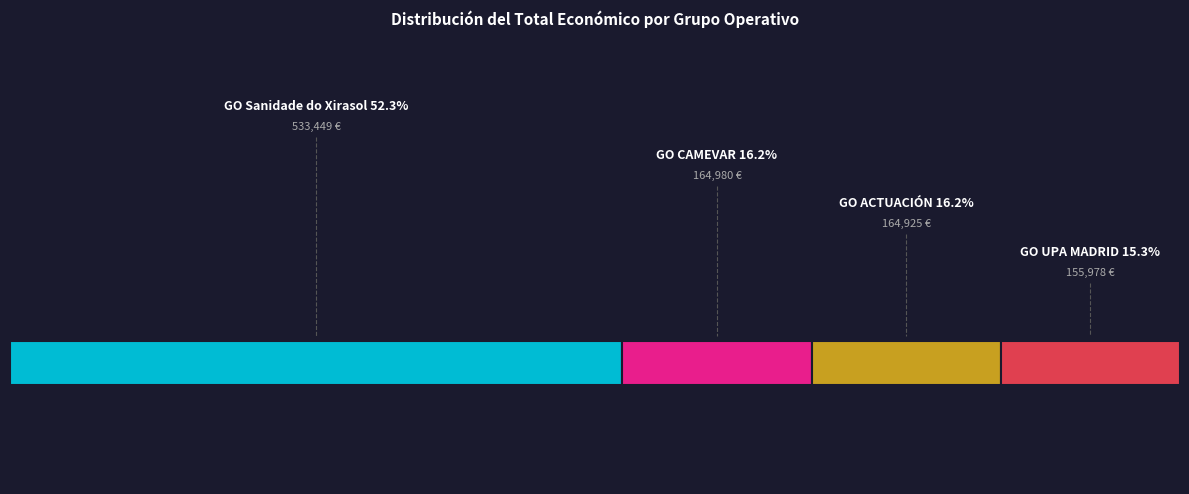

The Grupo Operativo ACTUACIÓN slice represents 16% of the pie. True or false?

True